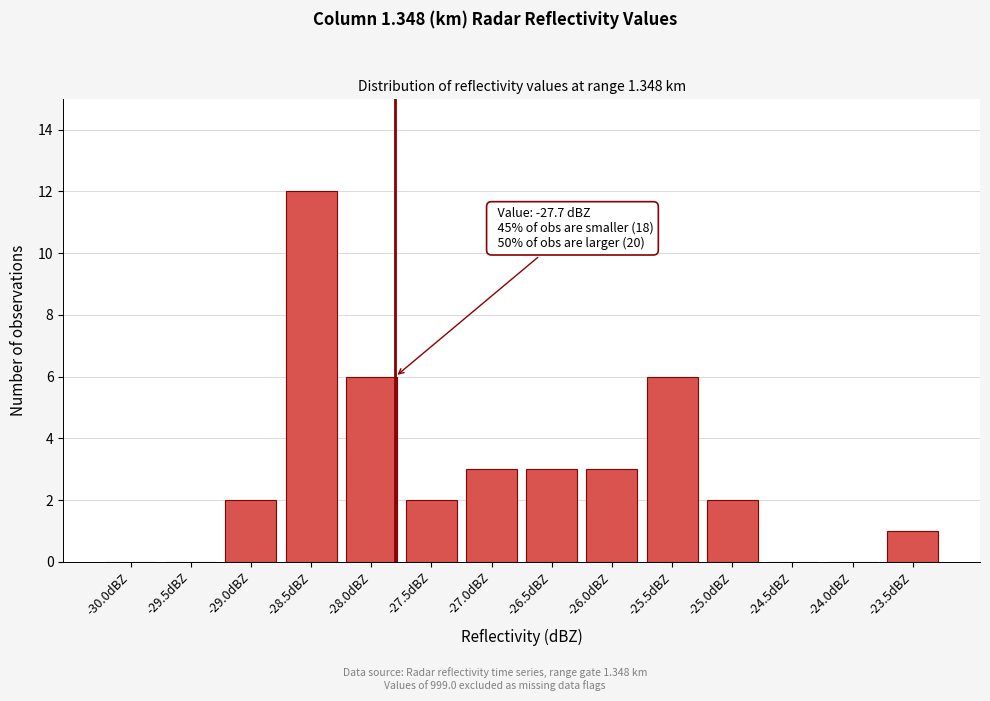

Reading right to left, list all the values displayed in this chart.

-23.5dBZ=1	-24.0dBZ=0	-24.5dBZ=0	-25.0dBZ=2	-25.5dBZ=6	-26.0dBZ=3	-26.5dBZ=3	-27.0dBZ=3	-27.5dBZ=2	-28.0dBZ=6	-28.5dBZ=12	-29.0dBZ=2	-29.5dBZ=0	-30.0dBZ=0